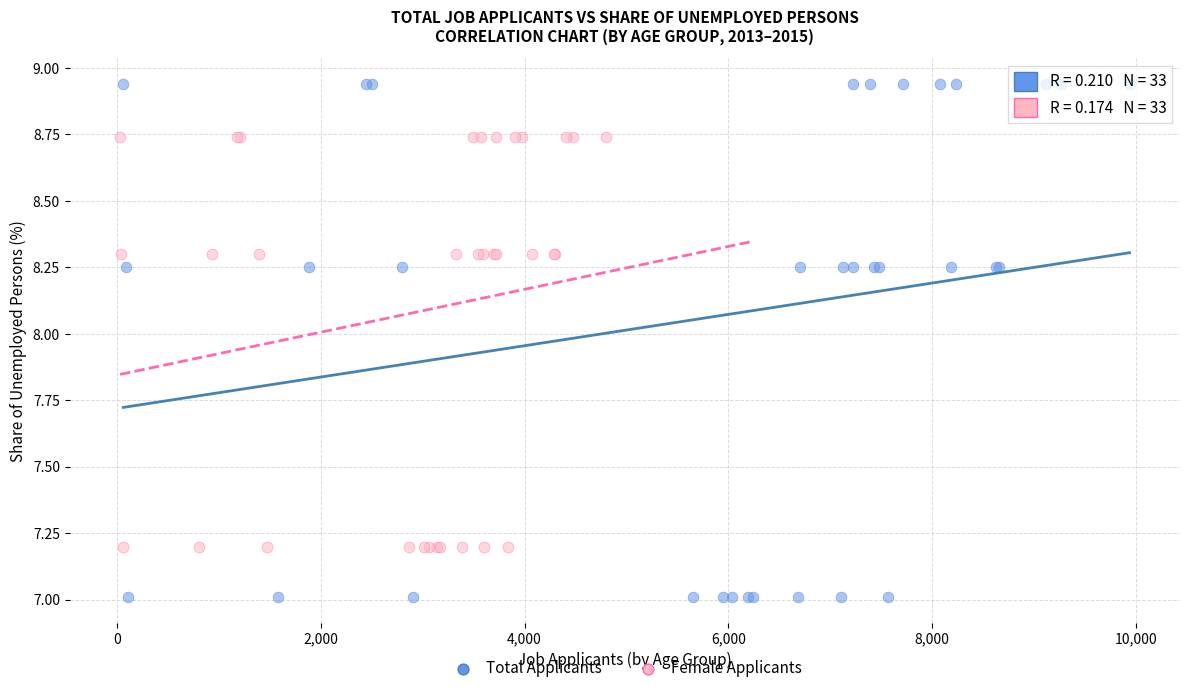

Which series has the widest spread of Y values?

Total Applicants